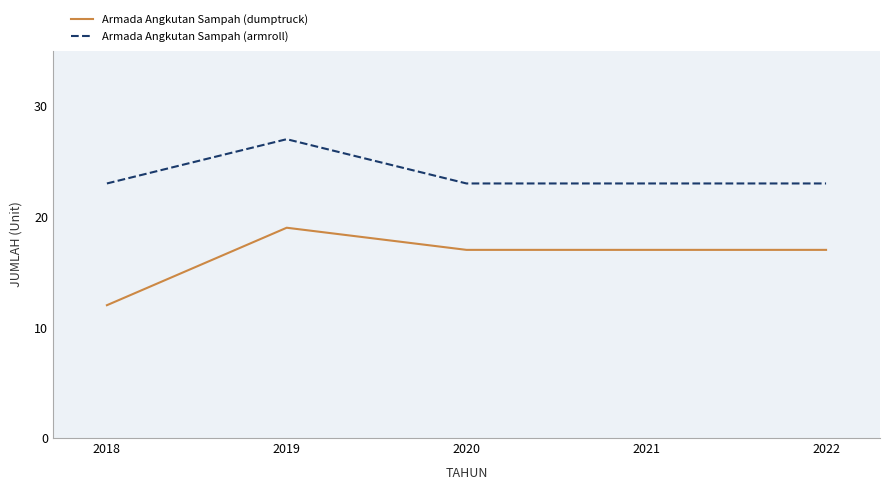

At how many categories does at least one series exceed 13?

5